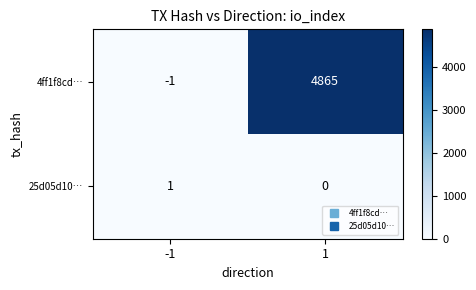

At how many categories does at least one series exceed 4769?

1